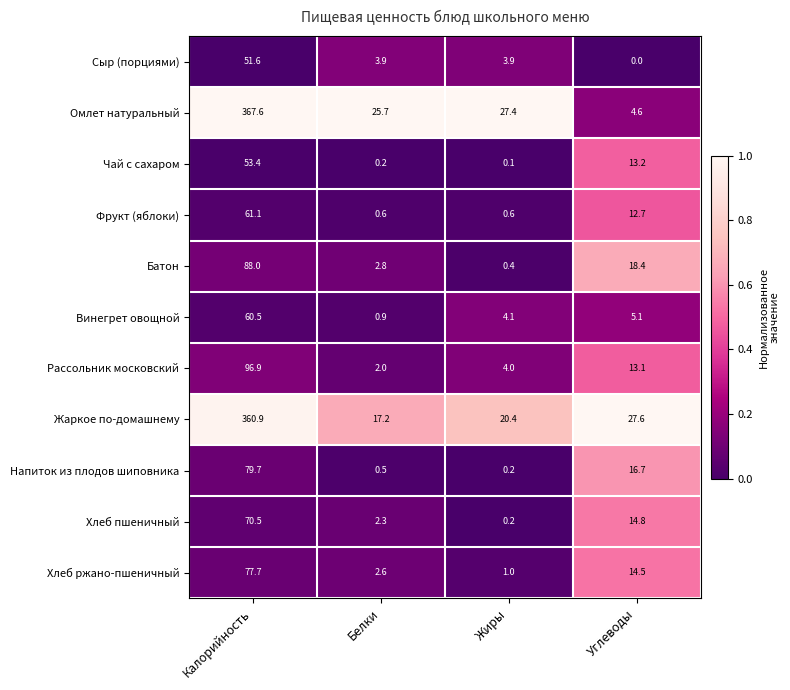

How many distinct data groups are displayed?

11